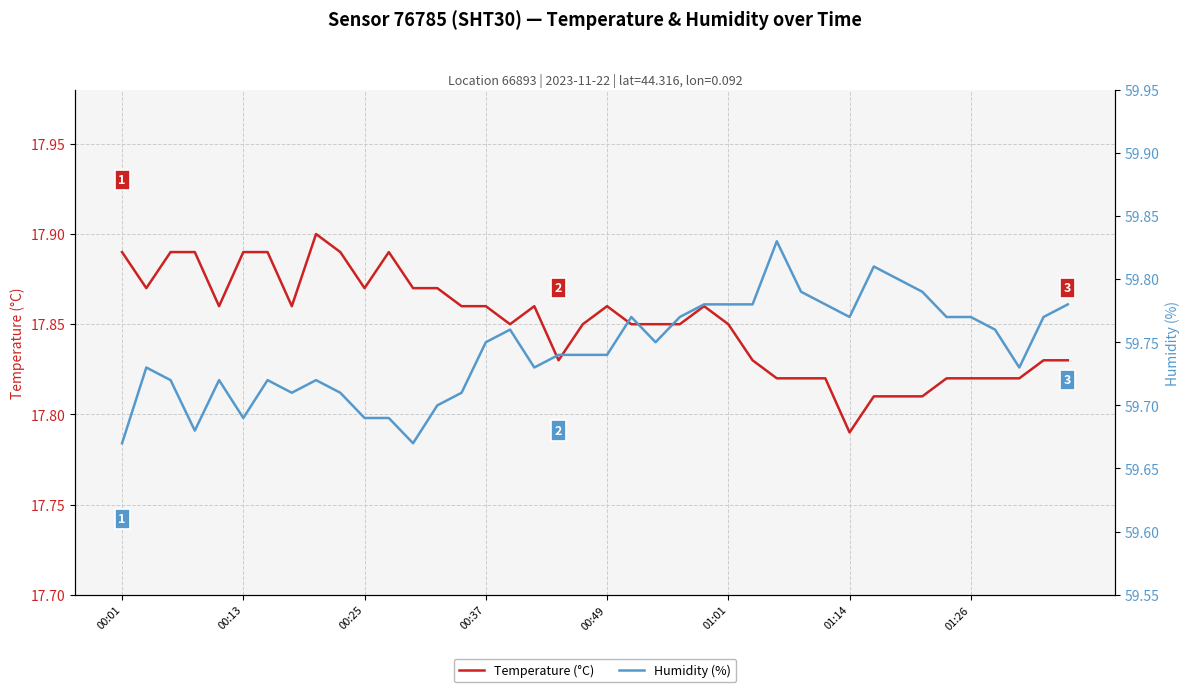

Rank the series by their average value, from highest to lowest.

Humidity (%), Temperature (°C)